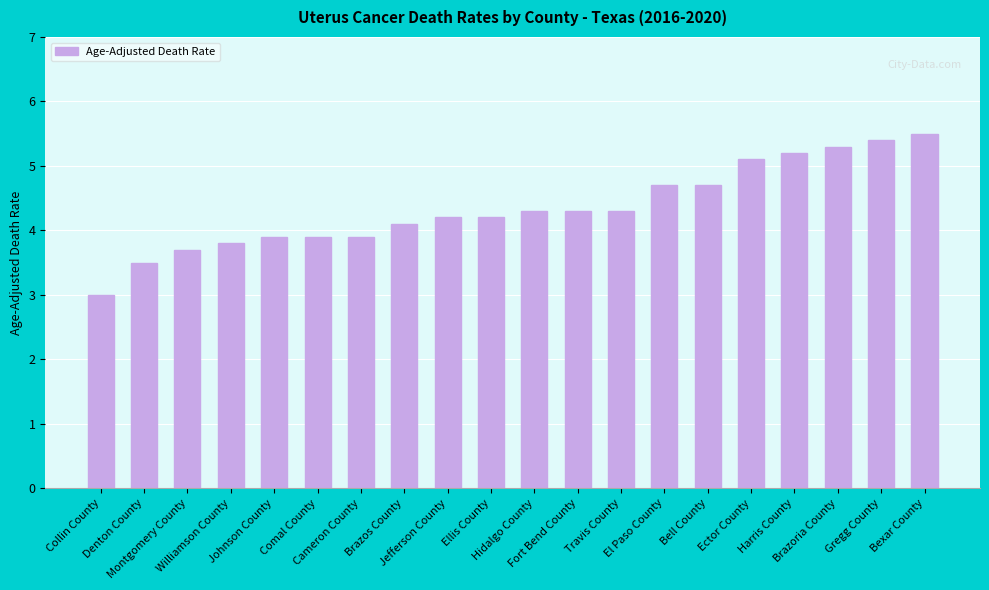

What is the difference between the maximum and minimum values?

2.5